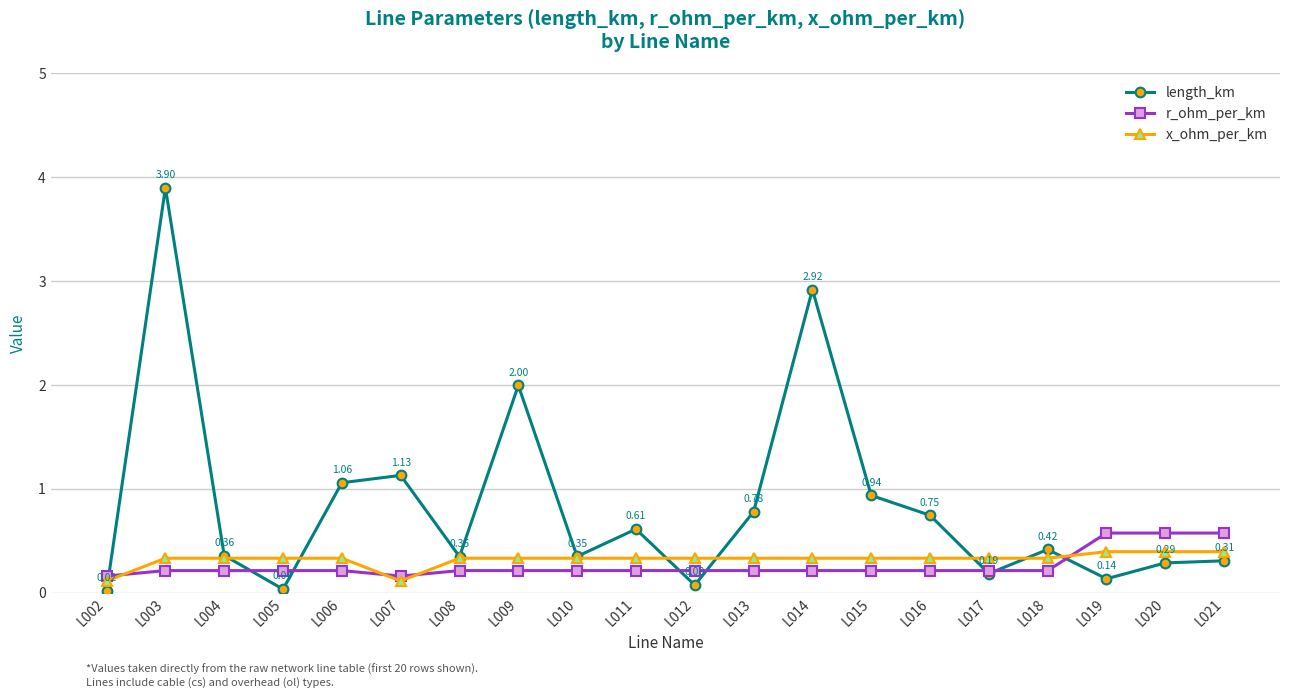

At which category is the sum across all series the highest?

L003